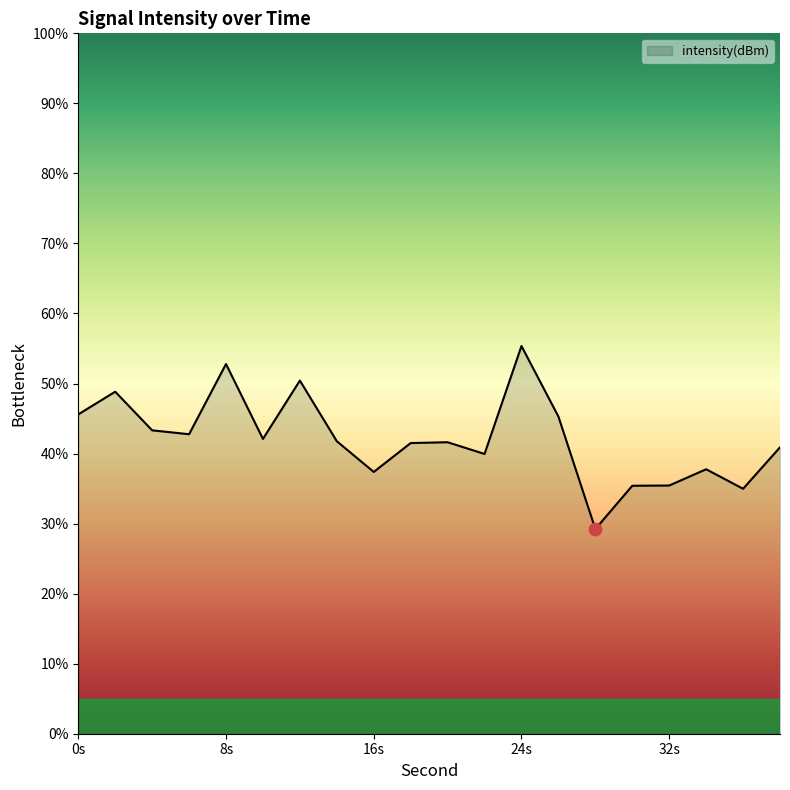

What is the difference between the maximum and minimum values?

26.1